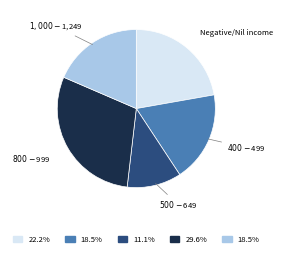

Is there any slice that represents more than half of the pie?

No